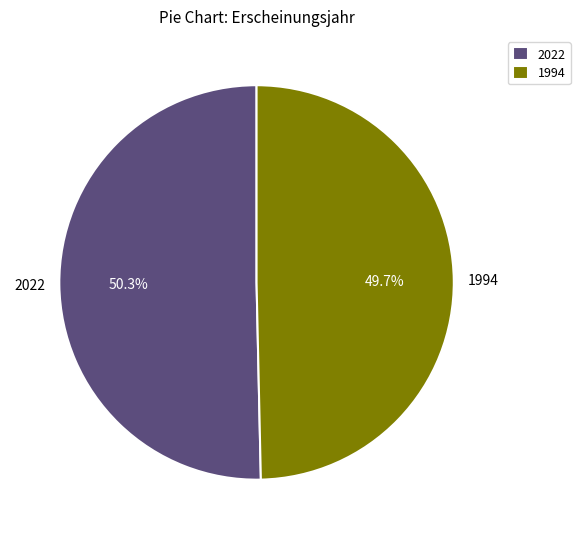

What portion of the pie excludes 1994?

50.3%